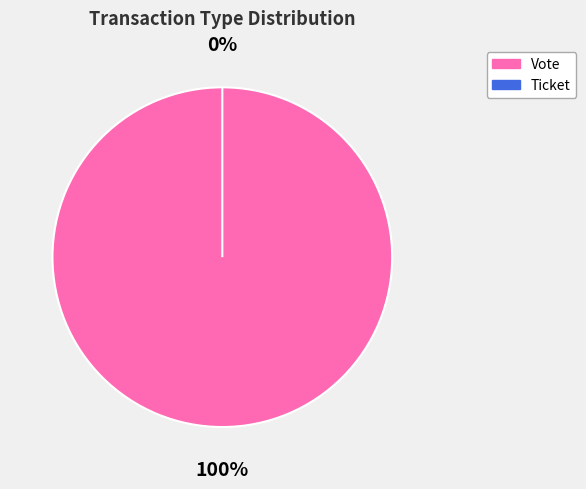

Does any single category account for the majority?

Yes